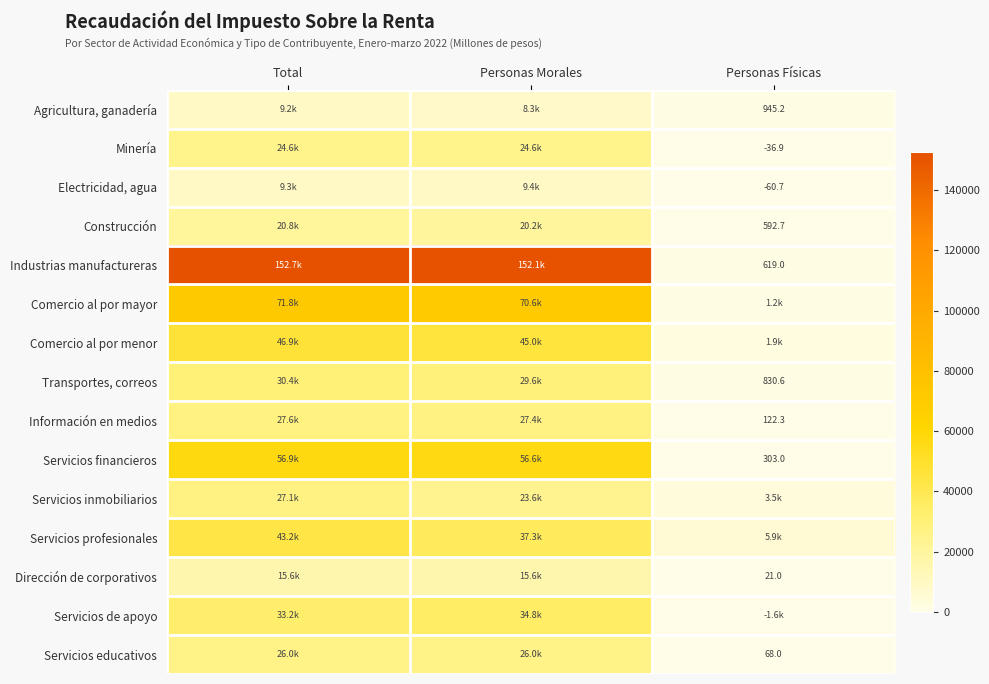

Is the value of Minería at Personas Físicas greater than the value of Industrias manufactureras at Personas Físicas?

No